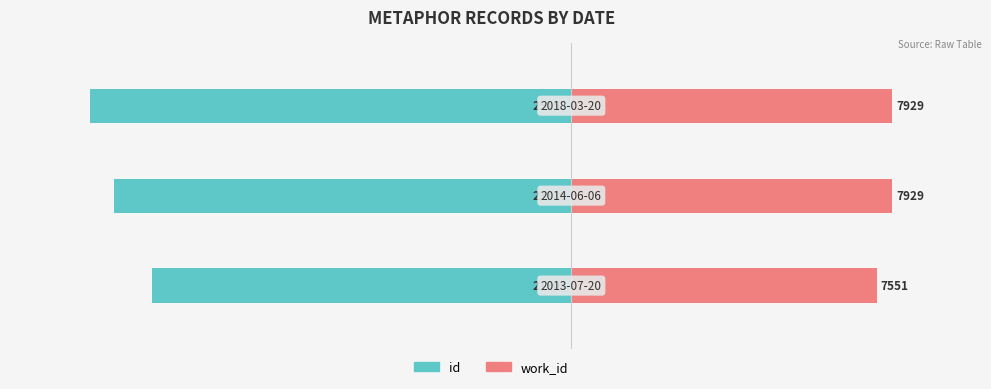

Is the value of work_id at 0 greater than the value of id at 2?

Yes